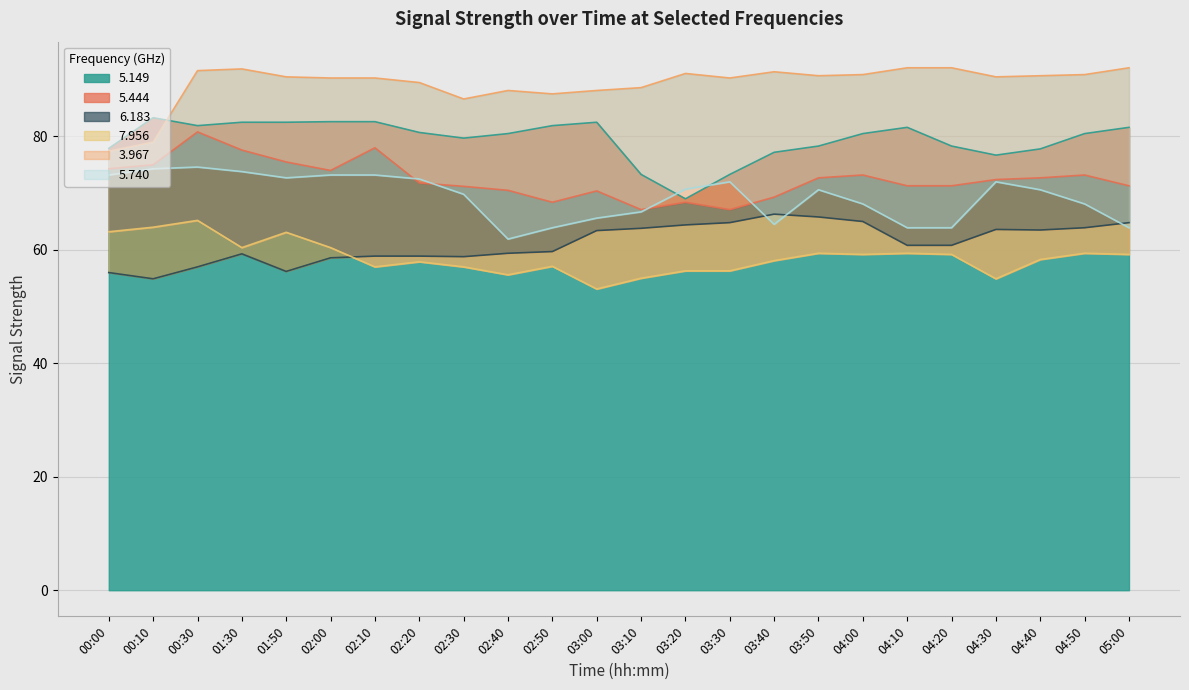

Where is 5.444 nearest to the value 73?

04:00